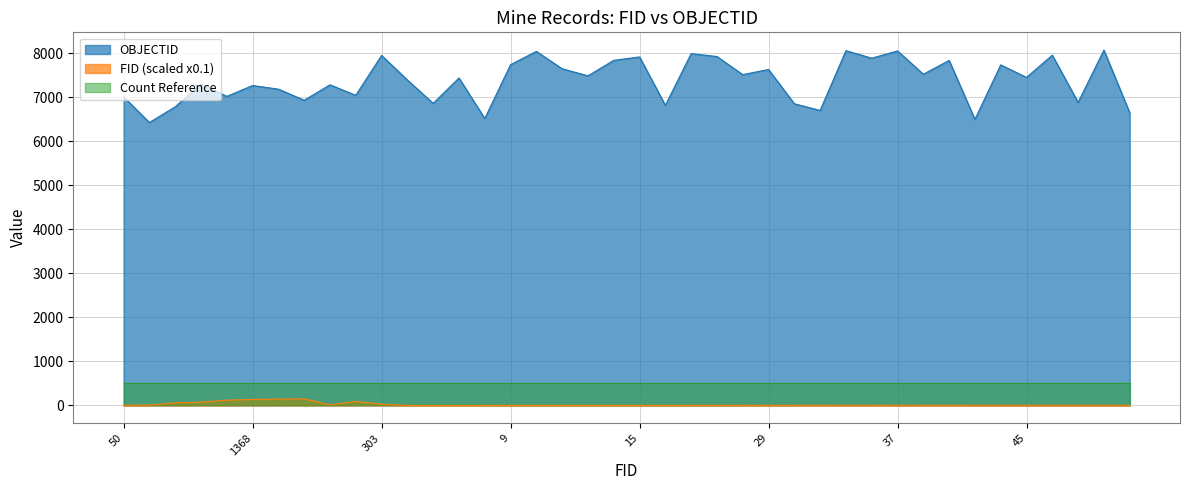

Which category has the highest value in the FID series?

1507